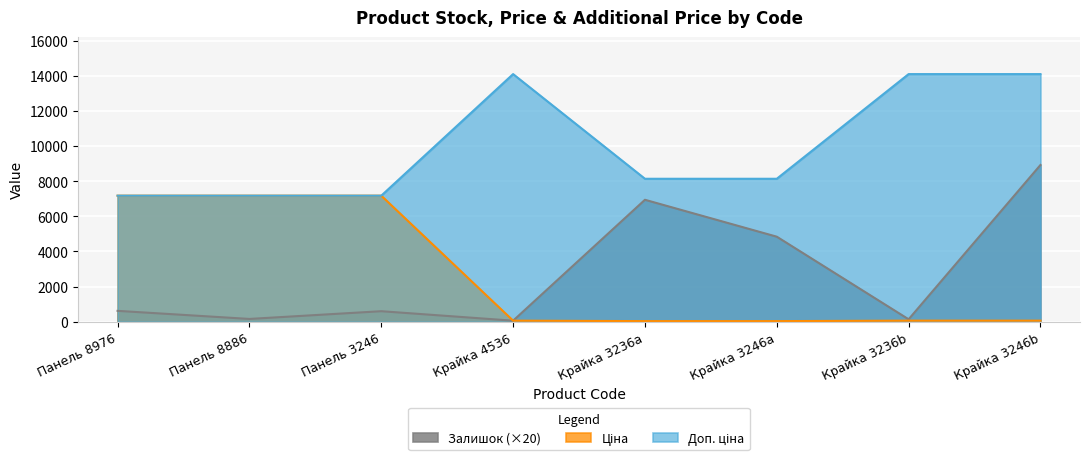

How many lines are shown in the chart?

3